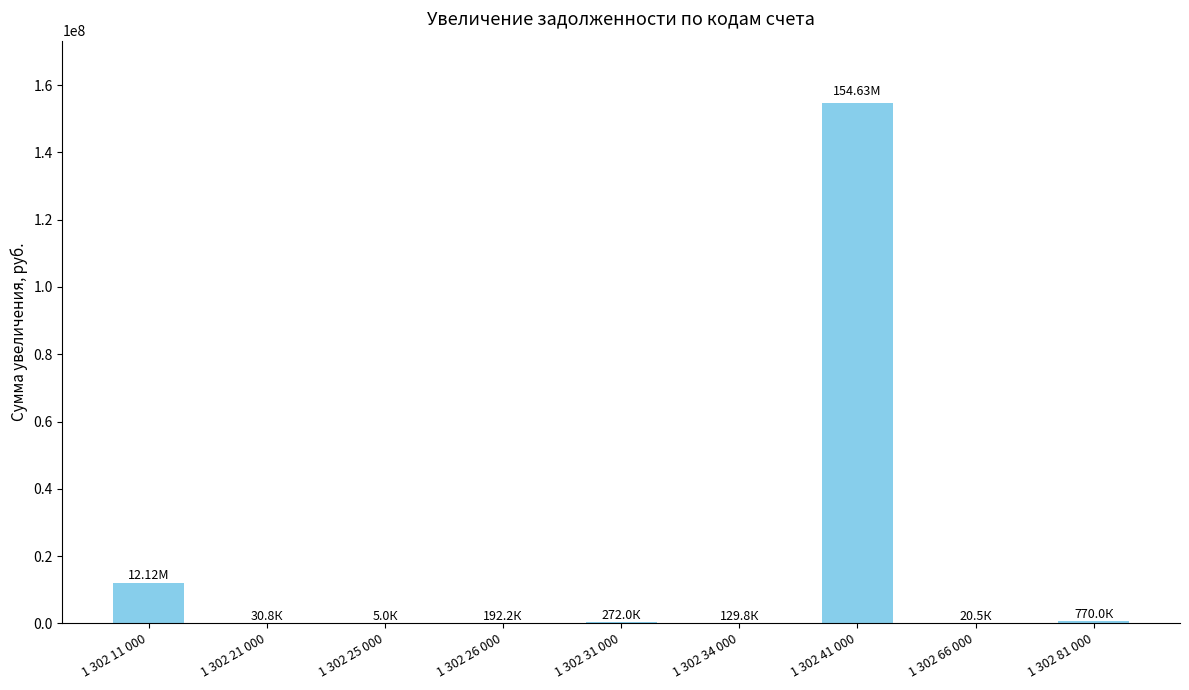

What is the sum of all values?

168168372.2